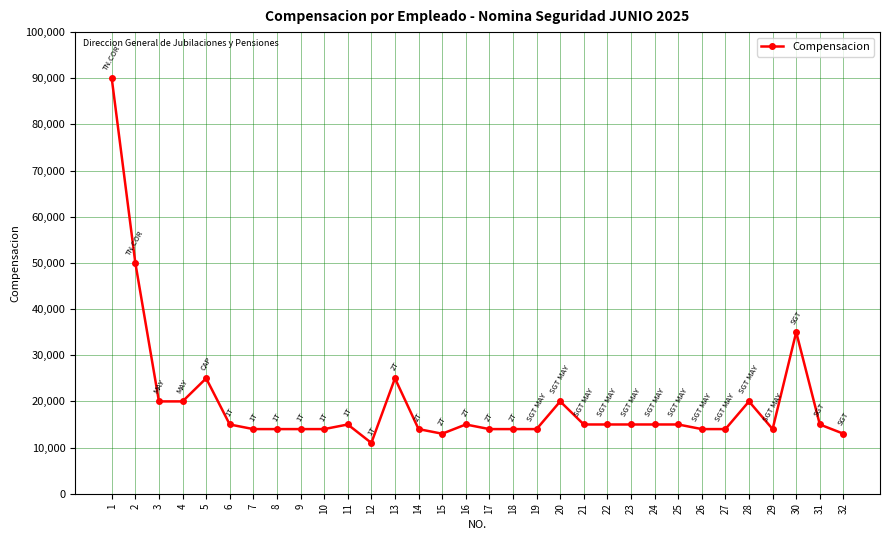

What is the difference between the maximum and minimum values?

79000